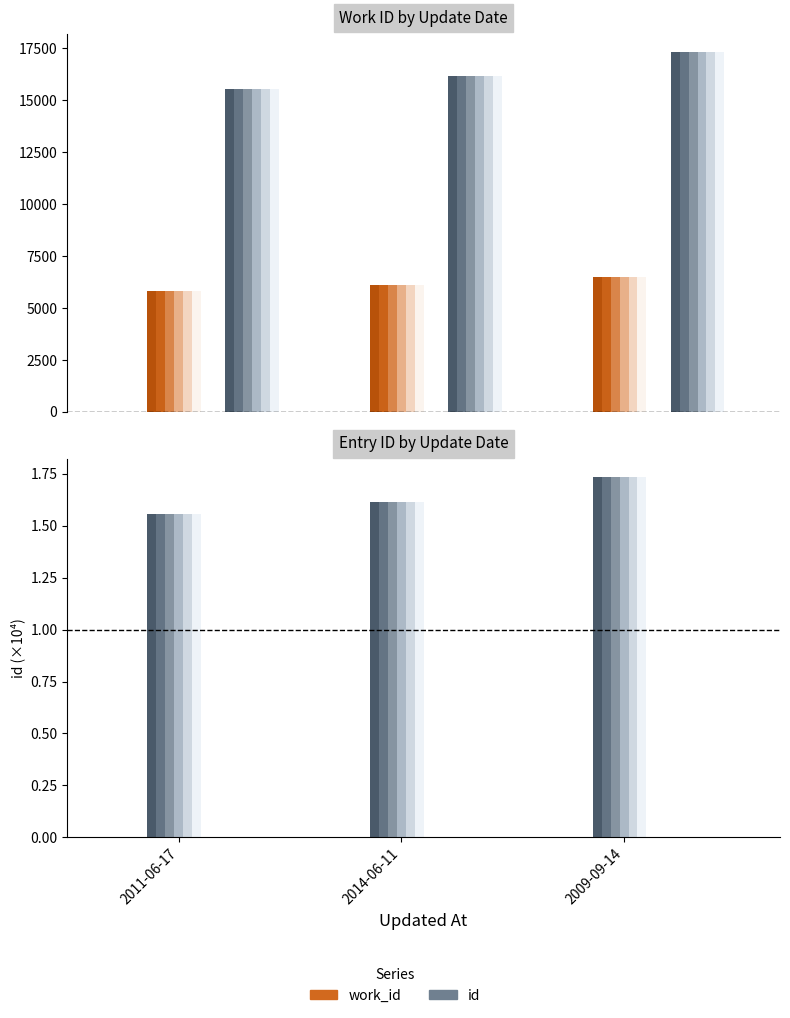

Reading left to right, transcribe all the data shown in this chart.

work_id: 2011-06-17=5827	2014-06-11=6118	2009-09-14=6513
id: 2011-06-17=15548	2014-06-11=16161	2009-09-14=17327